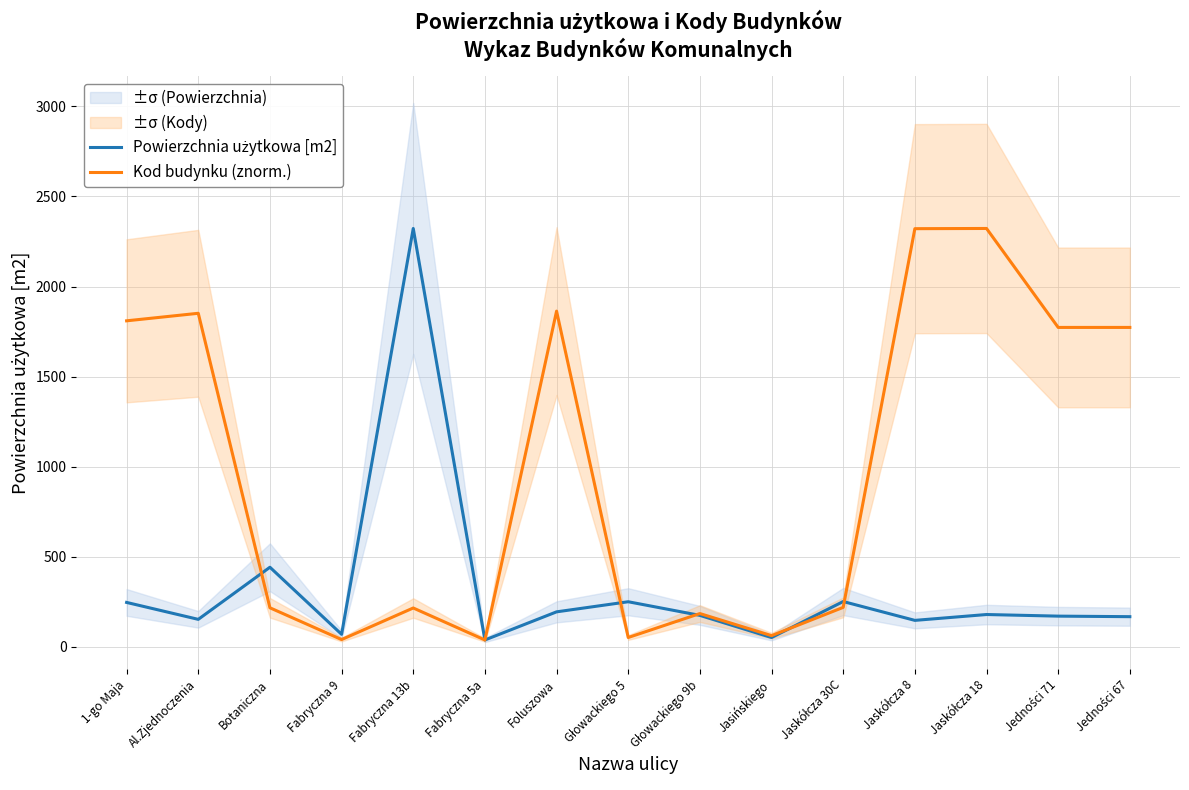

Reading right to left, list all the values displayed in this chart.

Powierzchnia użytkowa [m2]: 168.0	171.0	179.9	147.5	252.0	52.3	175.2	250.8	194.8	38.7	2322.1	70.0	442.3	153.1	247.0
Kod budynku (znorm.): 1773.0	1773.0	2322.1	2321.0	219.6	62.7	185.2	52.4	1863.5	38.7	216.2	41.0	217.3	1851.4	1809.6